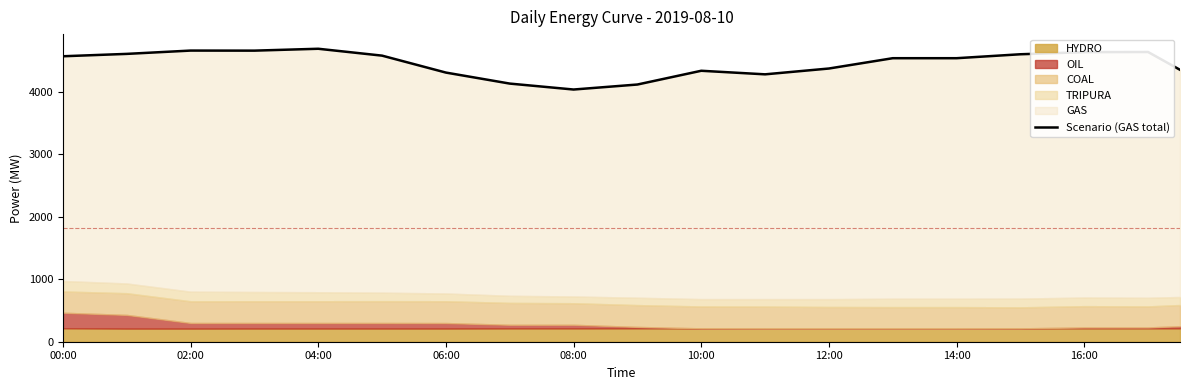

What is the difference between the values at 35 and 13?

132.5